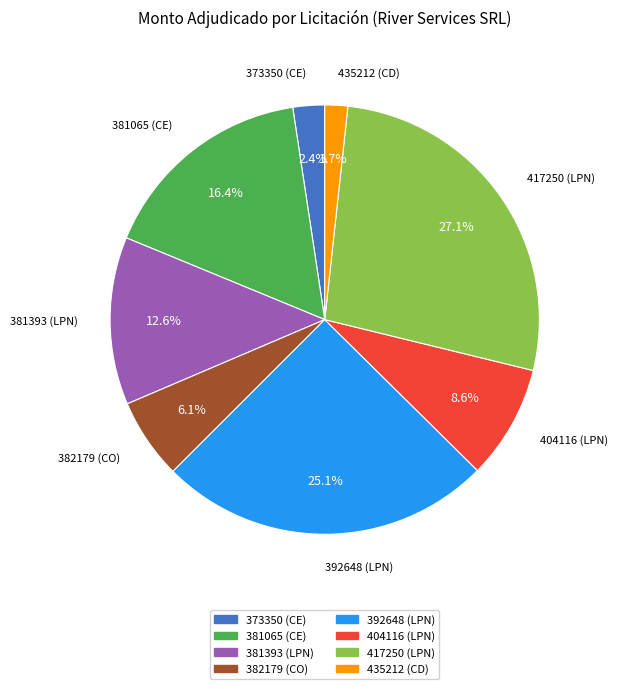

How many segments does this pie chart have?

8